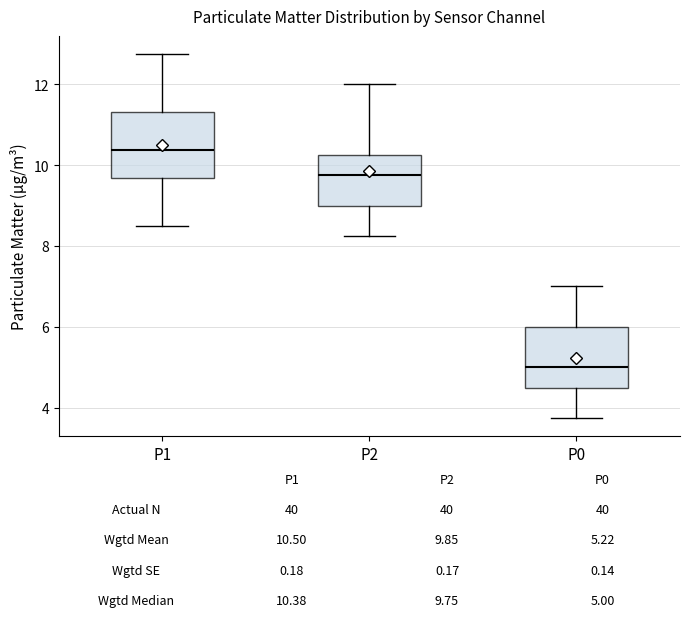

Which box's median line is the highest?

P1